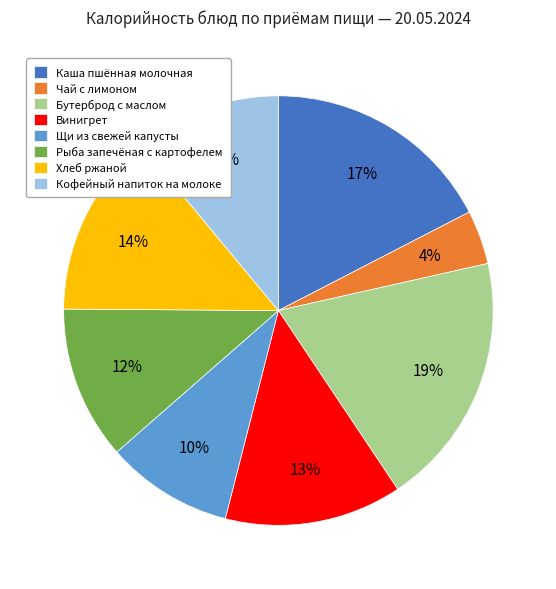

To the nearest percent, what is the combined percentage of Бутерброд с маслом and Кофейный напиток на молоке?

30%